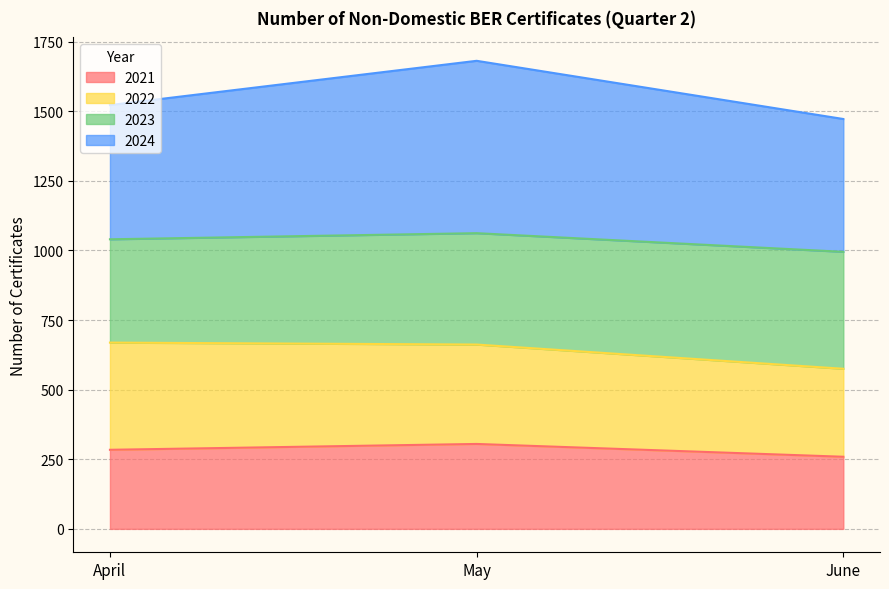

What is the value of the 2024 point at the 2nd from the left?

1681